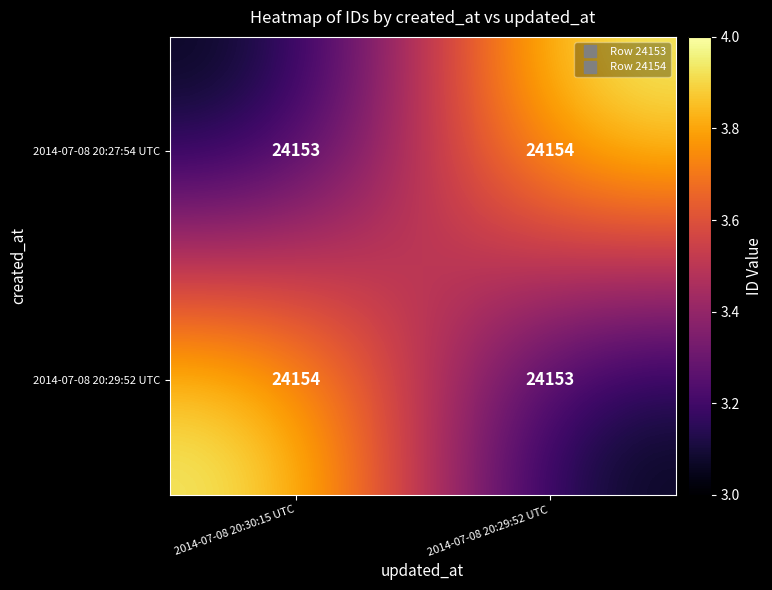

What is the difference between the highest and lowest values at 2014-07-08 20:29:52 UTC?

1